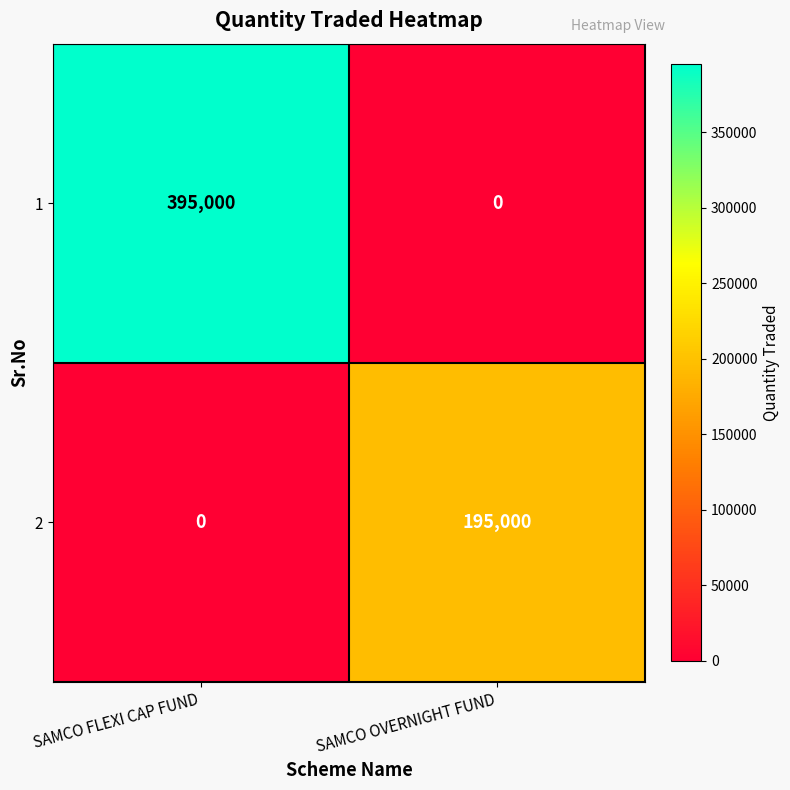

Which category has the highest value in the 2 series?

SAMCO OVERNIGHT FUND